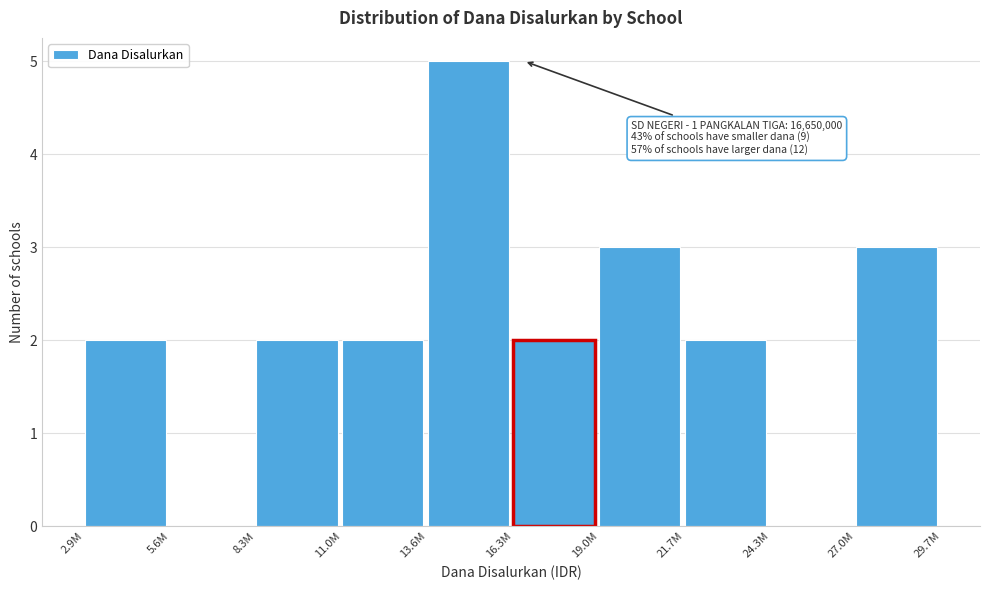

Reading right to left, what are all the values shown in this chart?

27.0M=3	24.3M=0	21.7M=2	19.0M=3	16.3M=2	13.6M=5	11.0M=2	8.3M=2	5.6M=0	2.9M=2